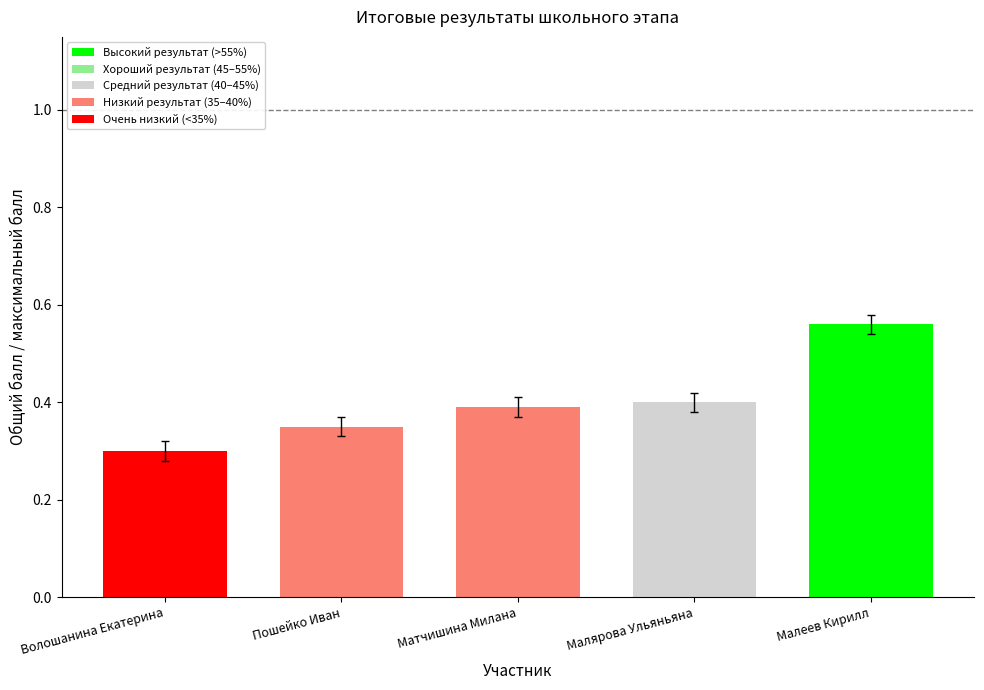

At which category does the chart reach its minimum across all series?

Волошанина Екатерина